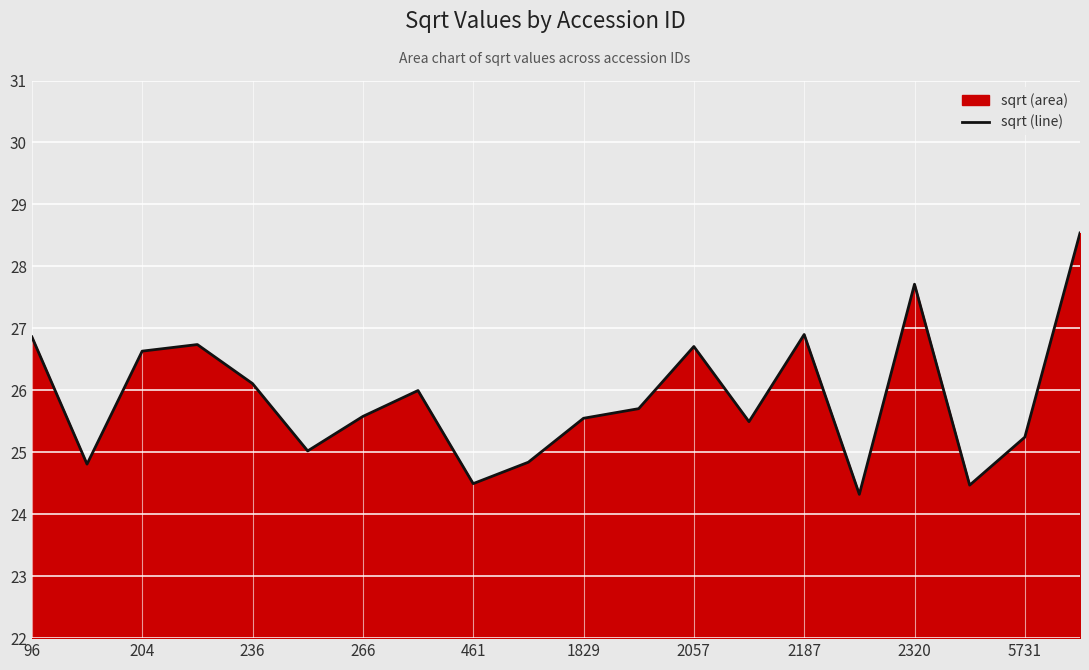

The value at 13 is 42.9. True or false?

False